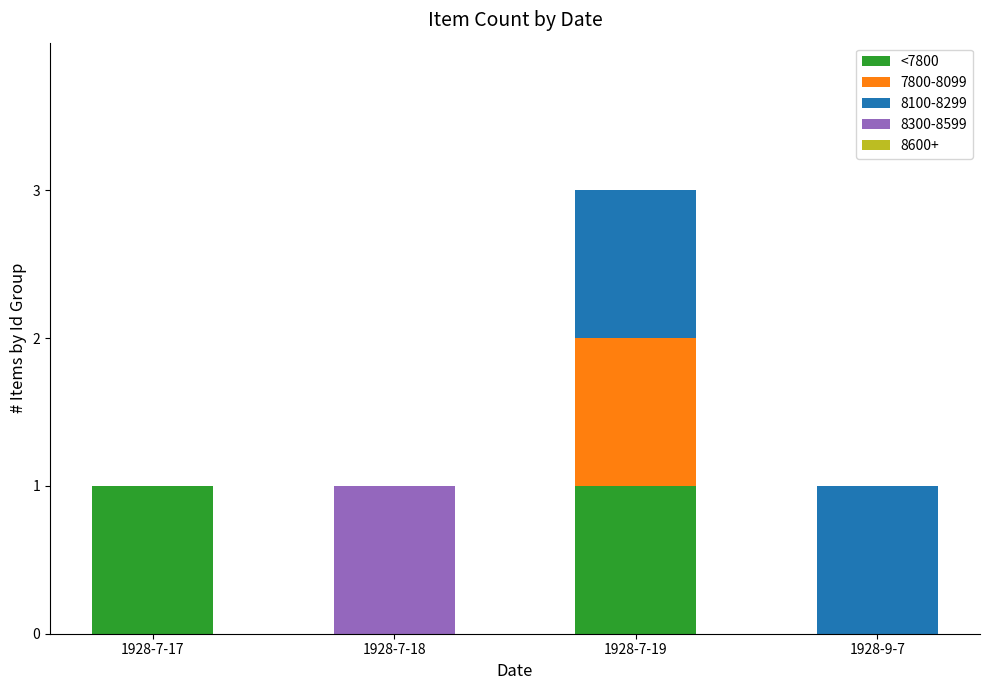

What is the total value across all series at 1928-7-19?

3